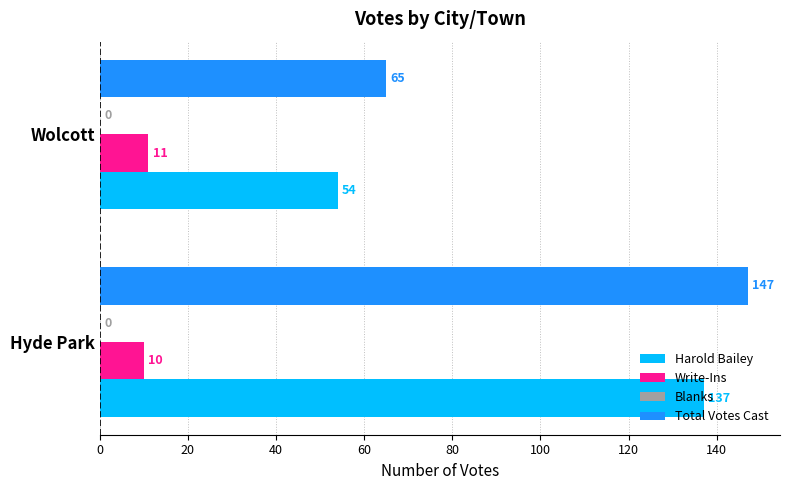

Between Hyde Park and Wolcott, which series saw the biggest shift?

Harold Bailey